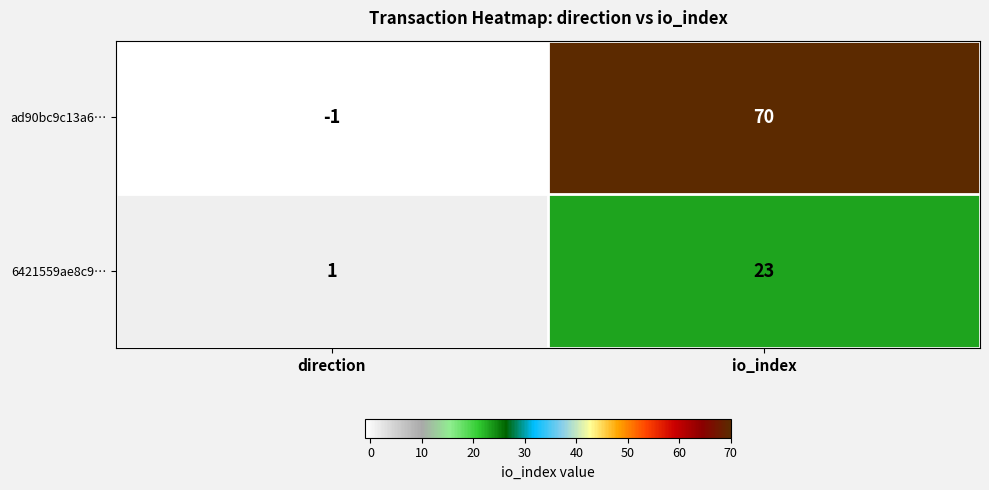

Count the number of categories in the chart.

2